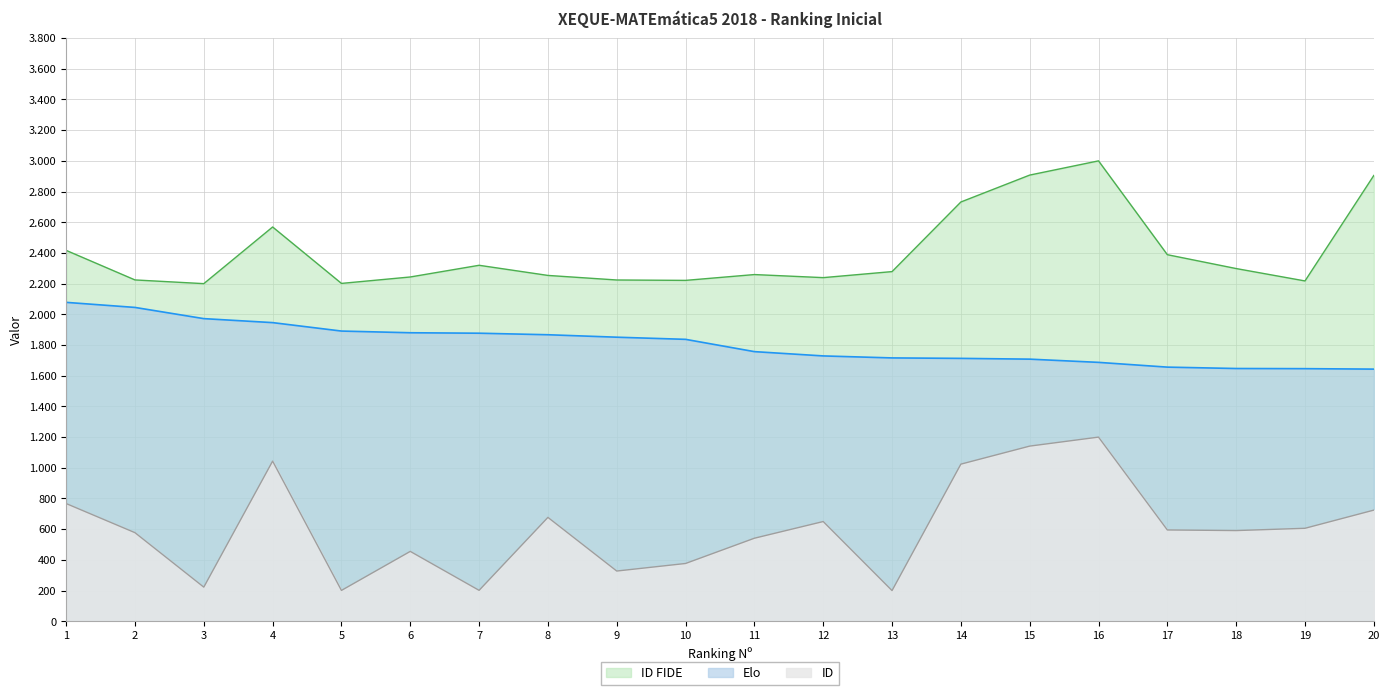

Count the number of categories in the chart.

20